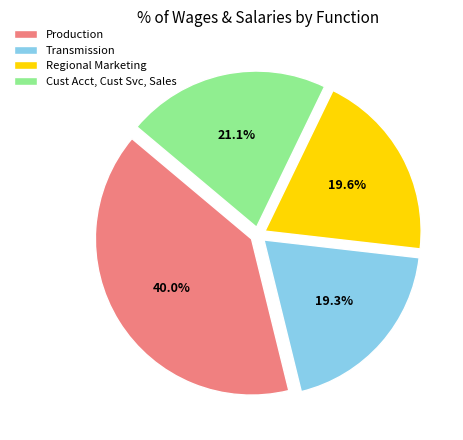

Rank the categories by value from lowest to highest.

Transmission, Regional Marketing, Cust Acct, Cust Svc, Sales, Production